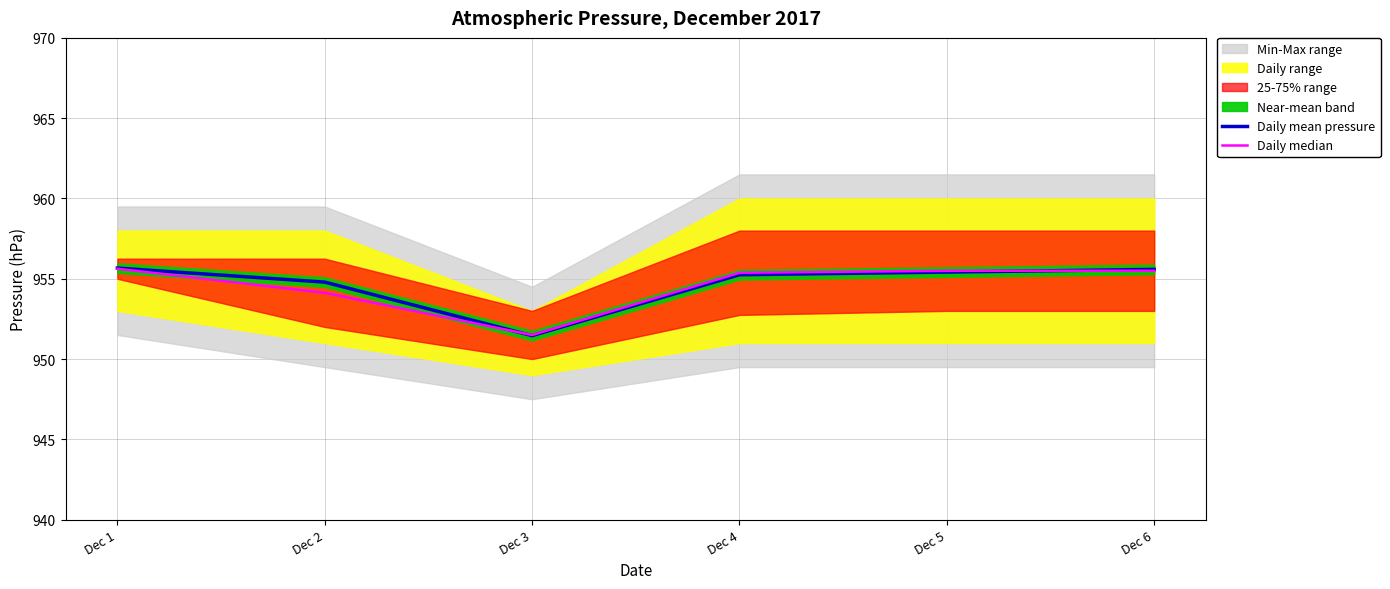

Rank the series by their average value, from highest to lowest.

Daily mean pressure, Daily median